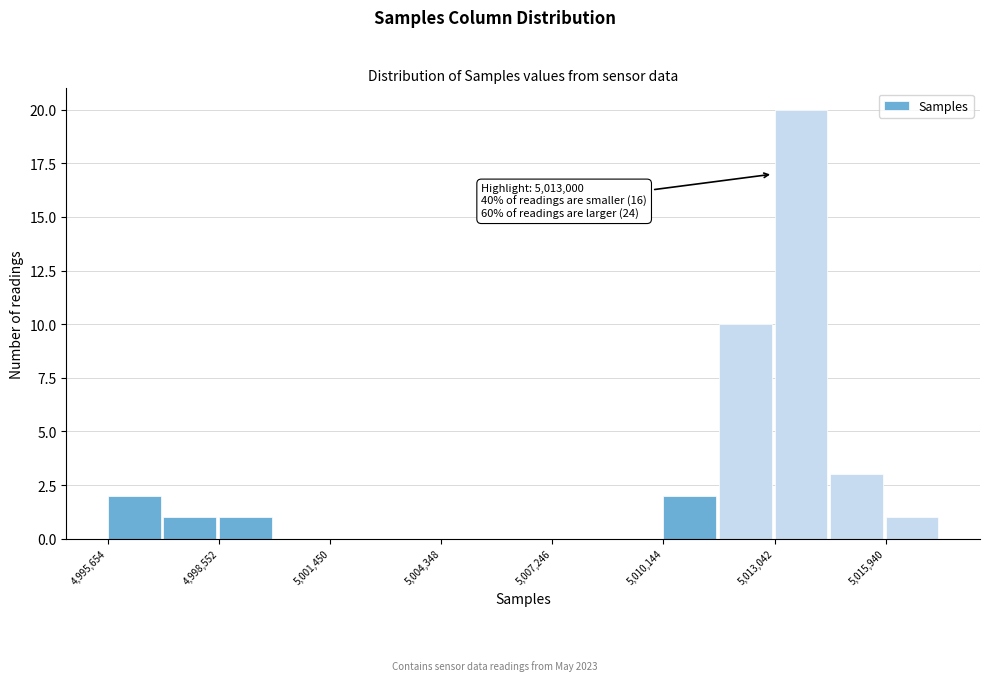

Around what value on the x-axis is the tallest bar? Give the approximate position of its centre, as read against the axis.

5013500